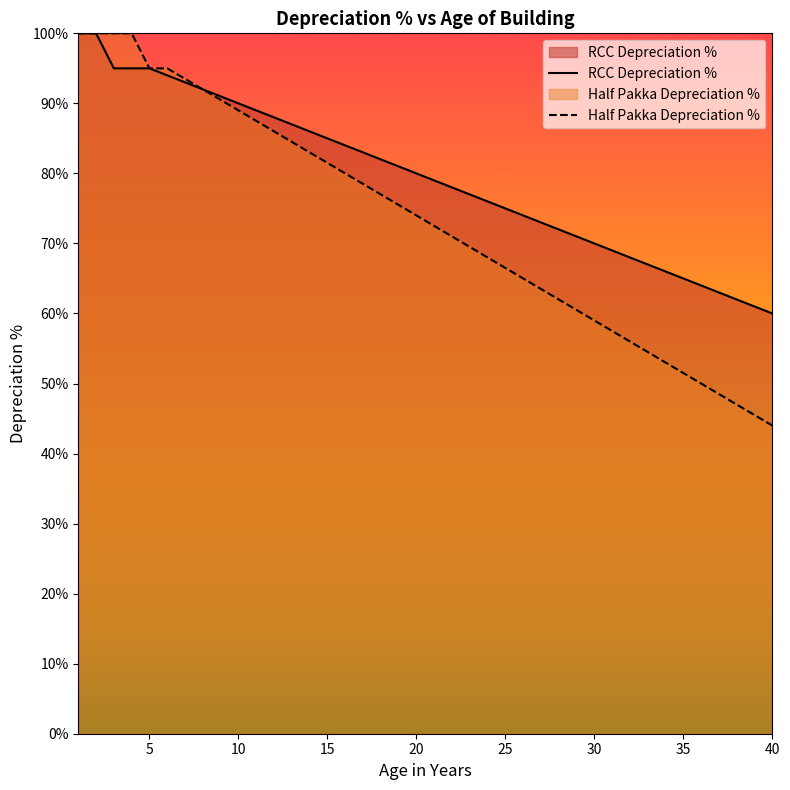

What is the maximum value shown in the chart?

100.0